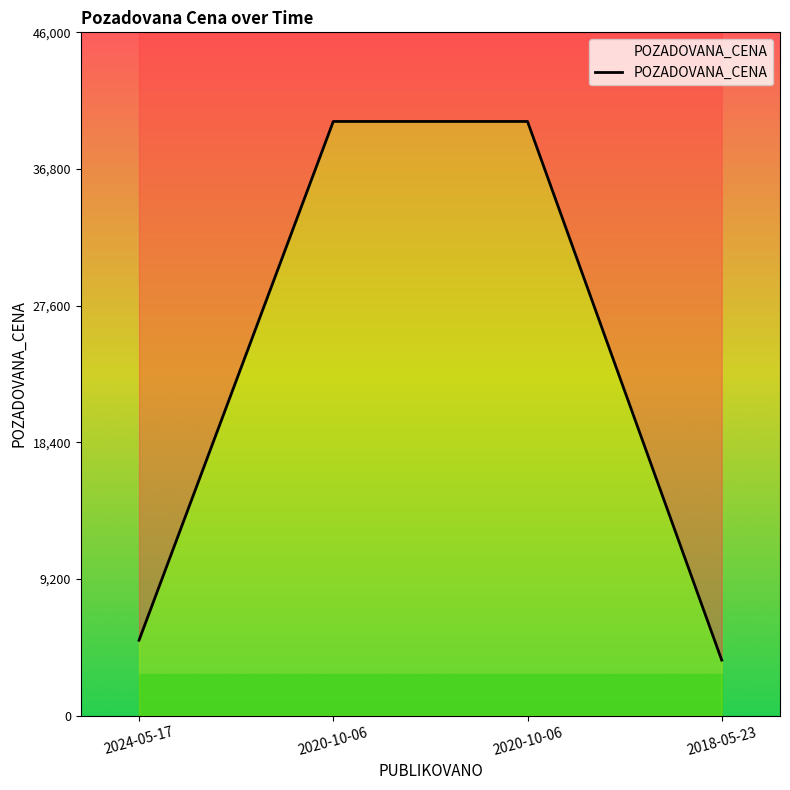

True or false: the data shows 52114 at 2020-10-06.

False